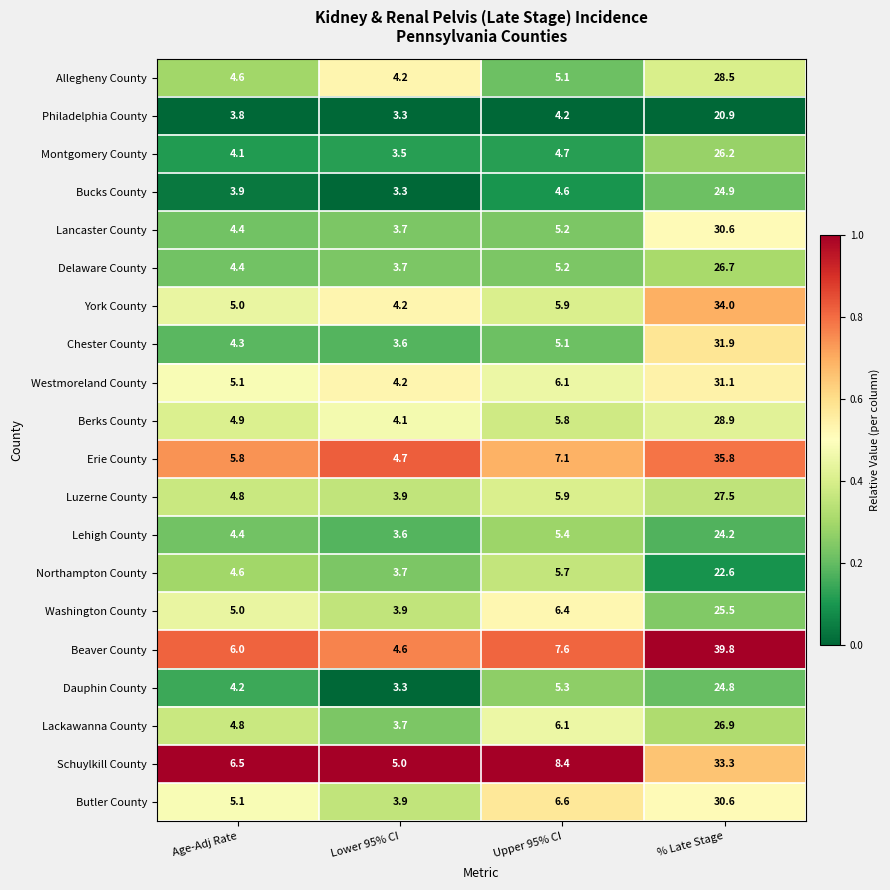

At which label does Lackawanna County first exceed 6?

Upper 95% CI